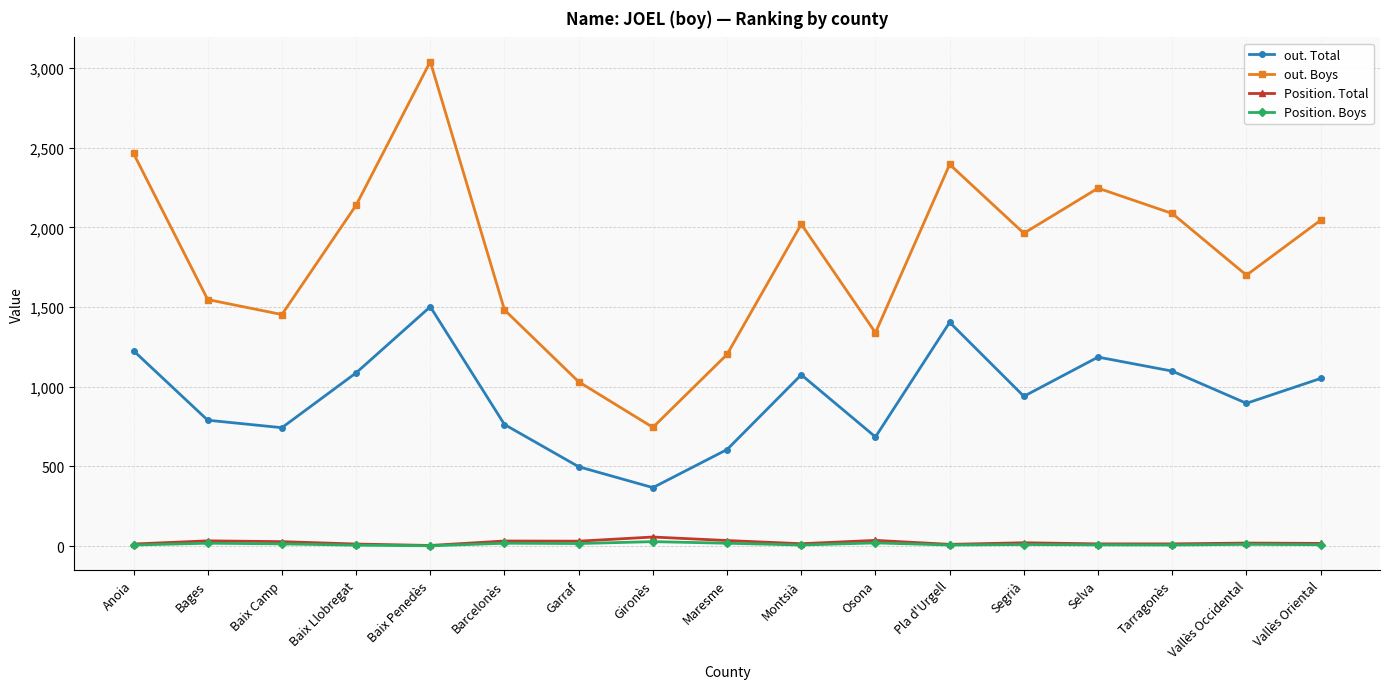

Is the value of out. Boys at Osona greater than the value of Position. Total at Maresme?

Yes